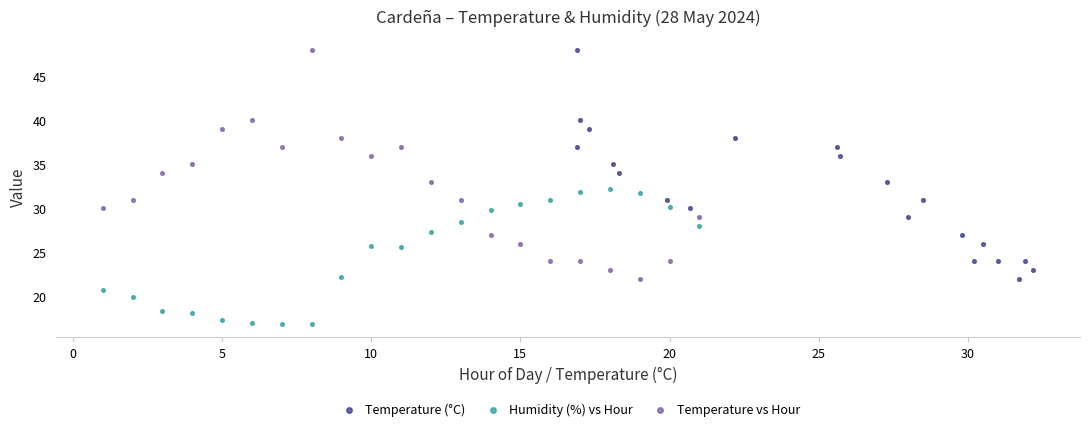

Which series reaches the minimum Y coordinate?

Humidity (%) vs Hour